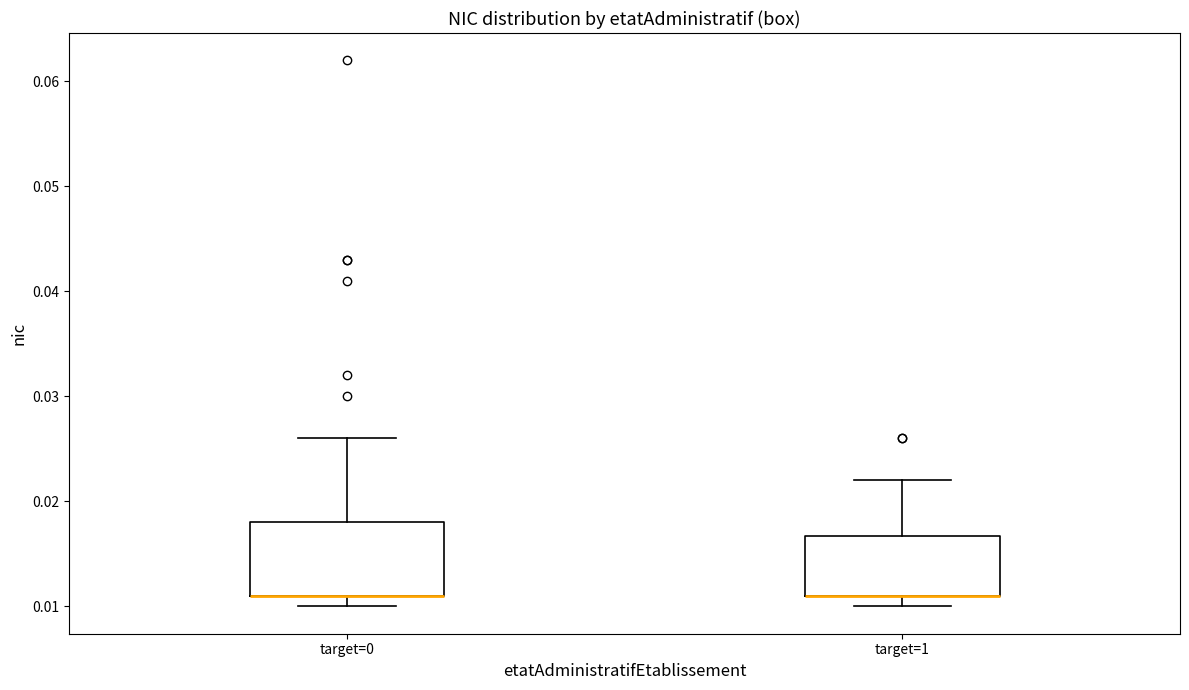

Reading left to right, read every box against the y-axis: the position of its median line, the range the box covers, and the ends of its whiskers. The values are not printed on the chart, so give them approximately, as read against the axis.

target=0: median 0.011 (drawn on the box's lower edge), box 0.011 to 0.018, whiskers 0.010 to 0.026
target=1: median 0.011 (drawn on the box's lower edge), box 0.011 to 0.017, whiskers 0.010 to 0.022